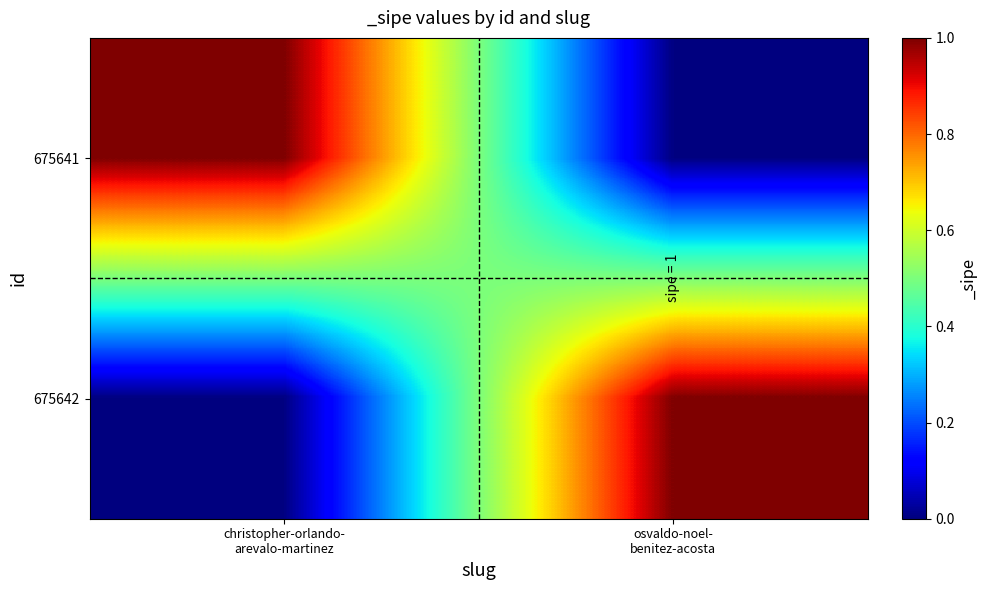

Reading left to right, list all the values displayed in this chart.

675641: christopher-orlando-
arevalo-martinez=1	osvaldo-noel-
benitez-acosta=0
675642: christopher-orlando-
arevalo-martinez=0	osvaldo-noel-
benitez-acosta=1